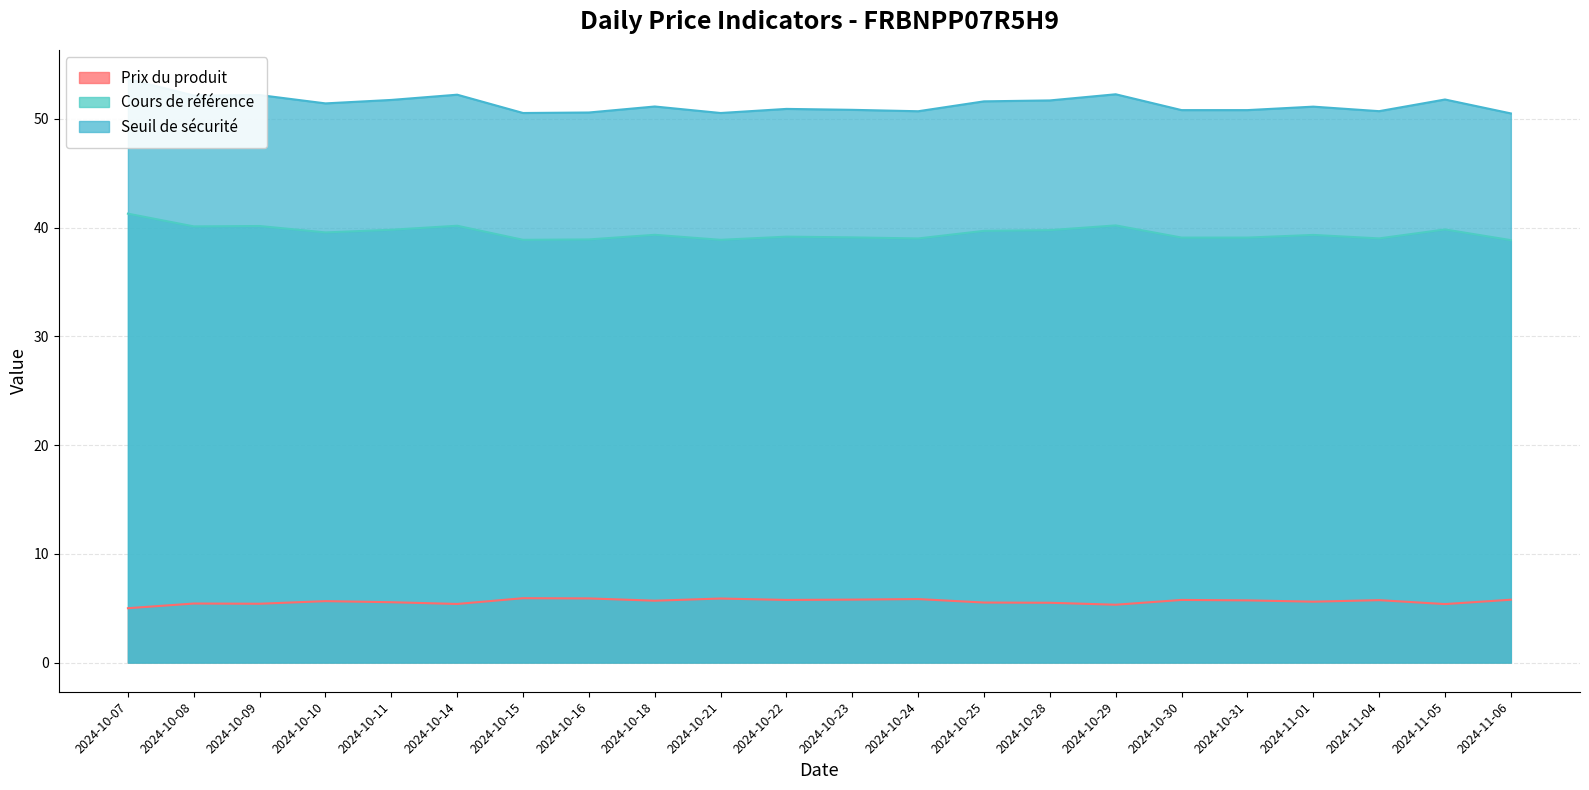

Between 2024-10-09 and 2024-10-14, which series saw the biggest shift?

Seuil de sécurité